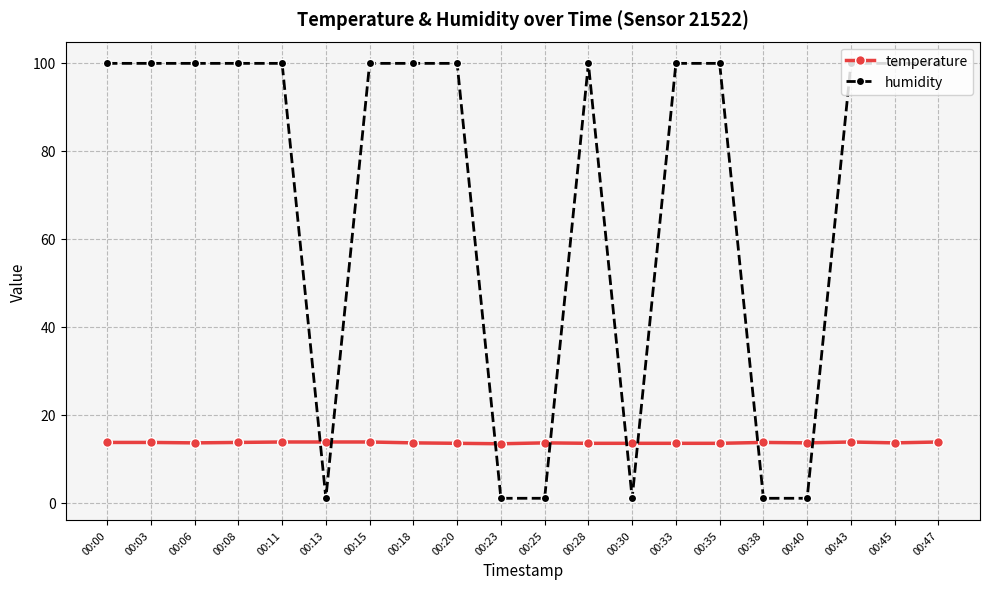

True or false: temperature has more than 0 points higher than both neighbors.

True